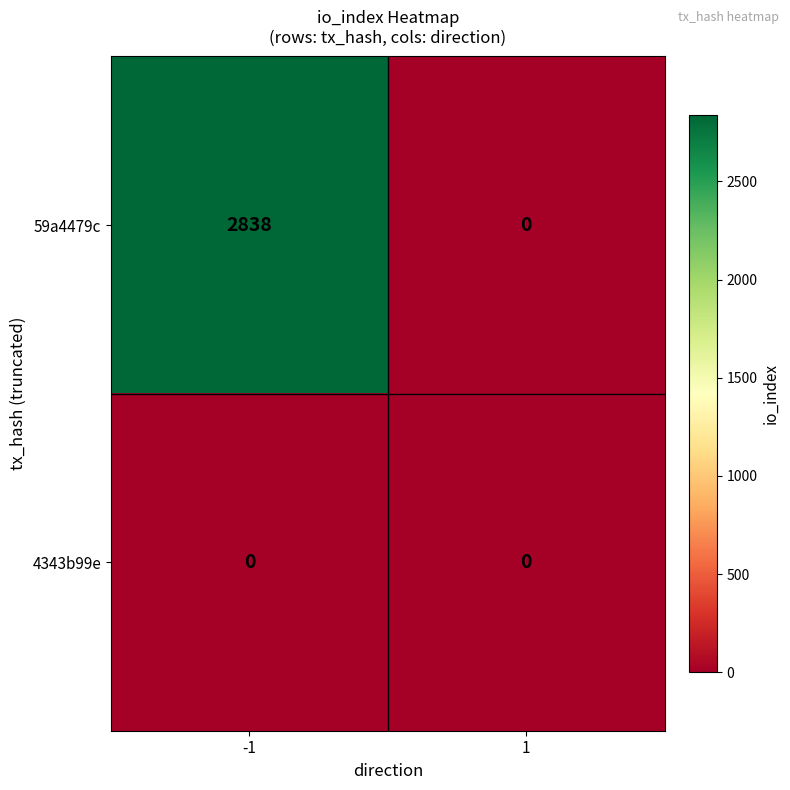

What is the sum of the 59a4479c values at 1 and -1?

2838